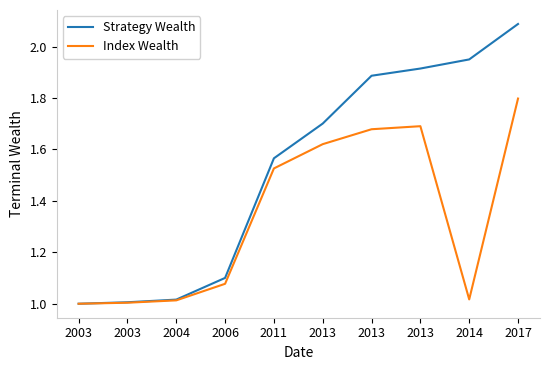

What is the total value across all series at 2013?

3.3